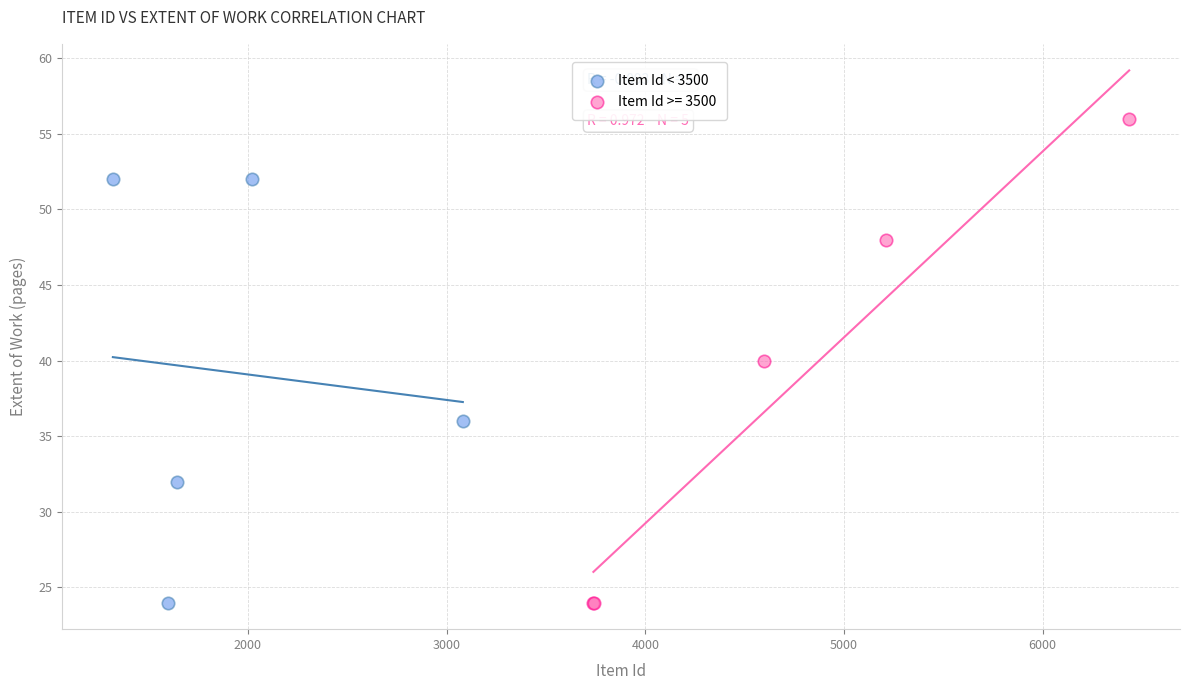

Which series has the largest Y range (max minus min)?

Item Id >= 3500